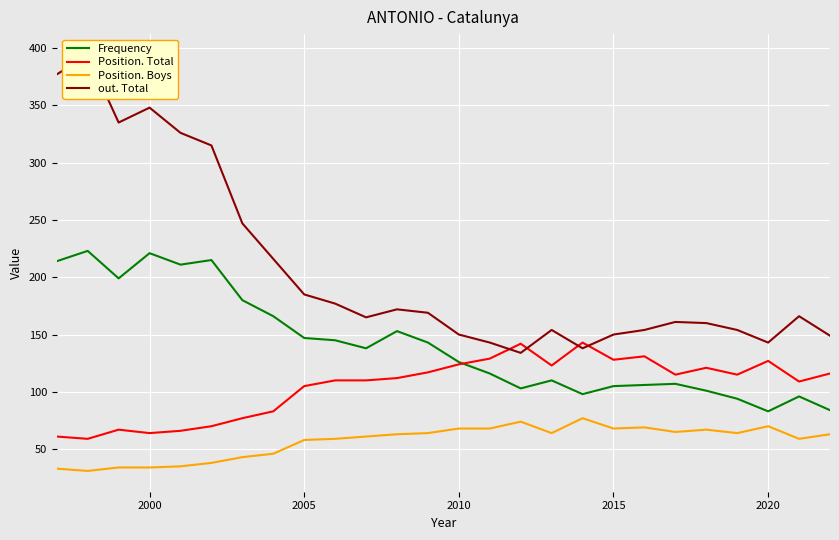

True or false: Position. Boys and Position. Total cross at least once.

False